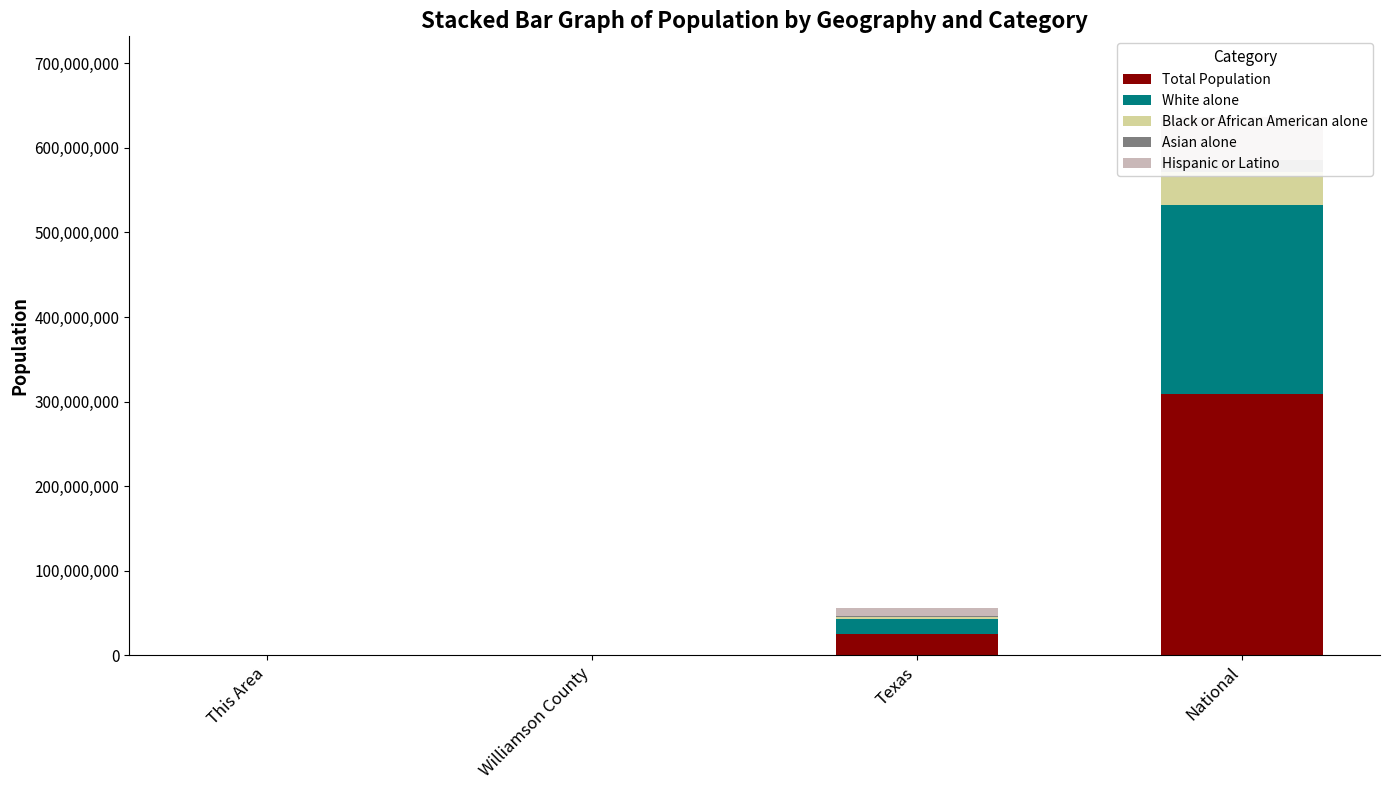

Reading right to left, list all the values displayed in this chart.

Total Population: National=308745538	Texas=25145561	Williamson County=381422	This Area=3
White alone: National=223553265	Texas=17701552	Williamson County=330191	This Area=2361
Black or African American alone: National=38929319	Texas=2979598	Williamson County=26196	This Area=198
Asian alone: National=14674252	Texas=964596	Williamson County=20433	This Area=619
Hispanic or Latino: National=50477594	Texas=9460921	Williamson County=98034	This Area=443